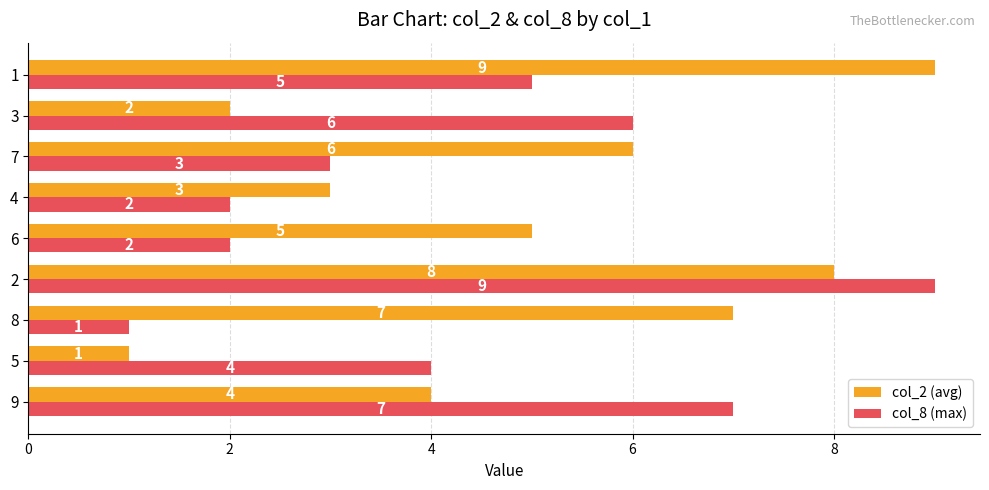

What is the difference between the second highest and minimum values in the col_2 (avg) series?

7